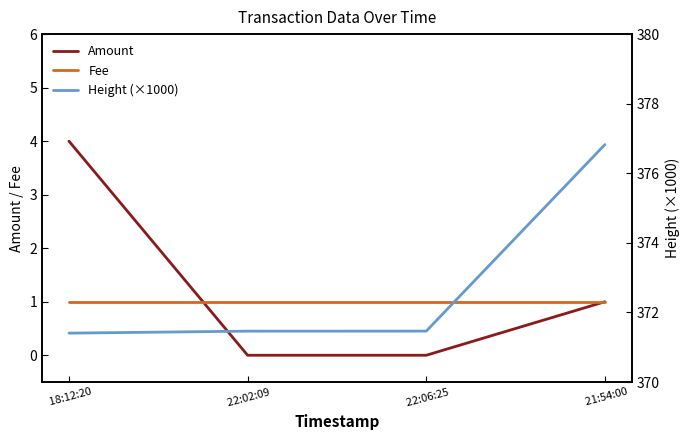

Which series has the largest range (max minus min)?

Height (×1000)